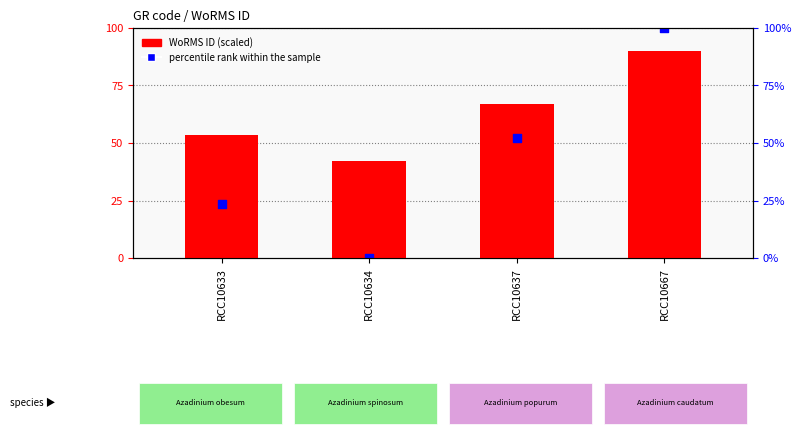

Which series has the largest Y range (max minus min)?

percentile rank within the sample